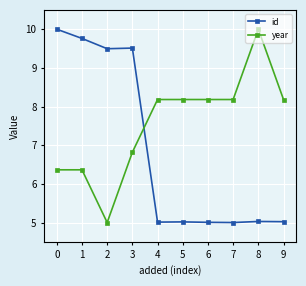

Is the value of id at 4 greater than the value of year at 5?

No